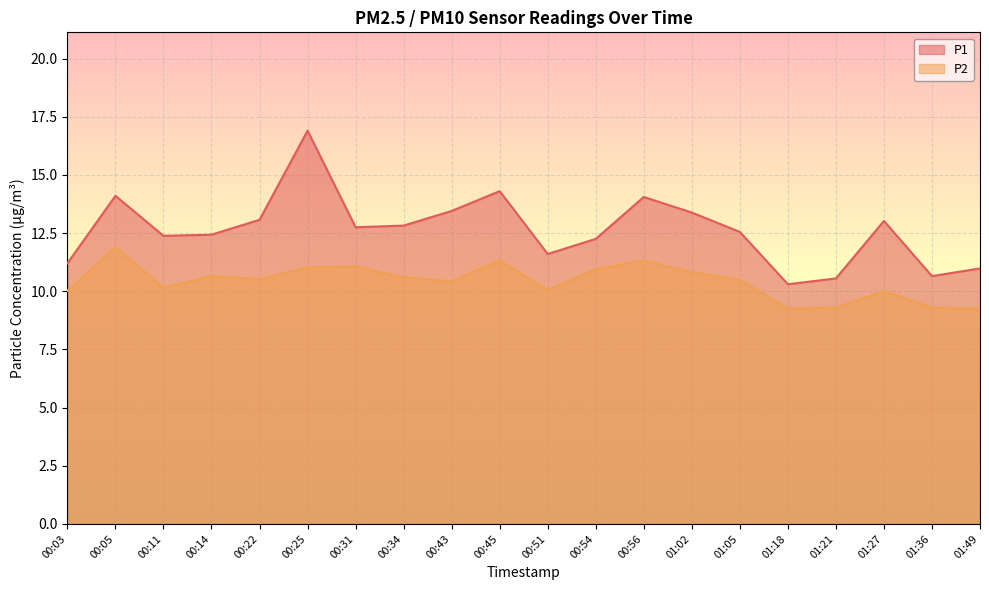

How many lines are shown in the chart?

2